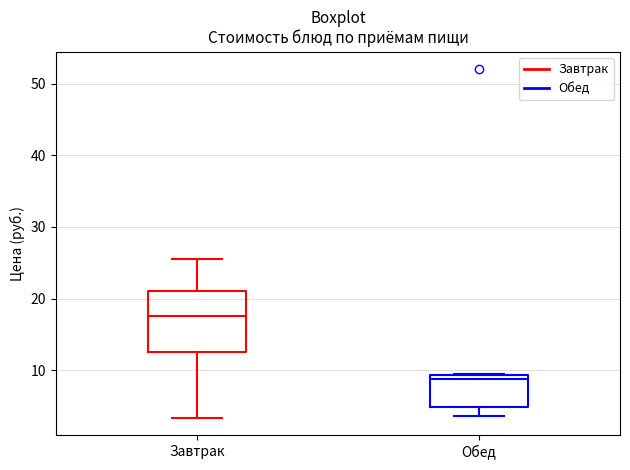

Reading left to right, read every box against the y-axis: the position of its median line, the range the box covers, and the ends of its whiskers. The values are not printed on the chart, so give them approximately, as read against the axis.

Завтрак: median 18, box 13 to 21, whiskers 3 to 26
Обед: median 9 (just below the box's upper edge), box 5 to 9, whiskers 4 to 9